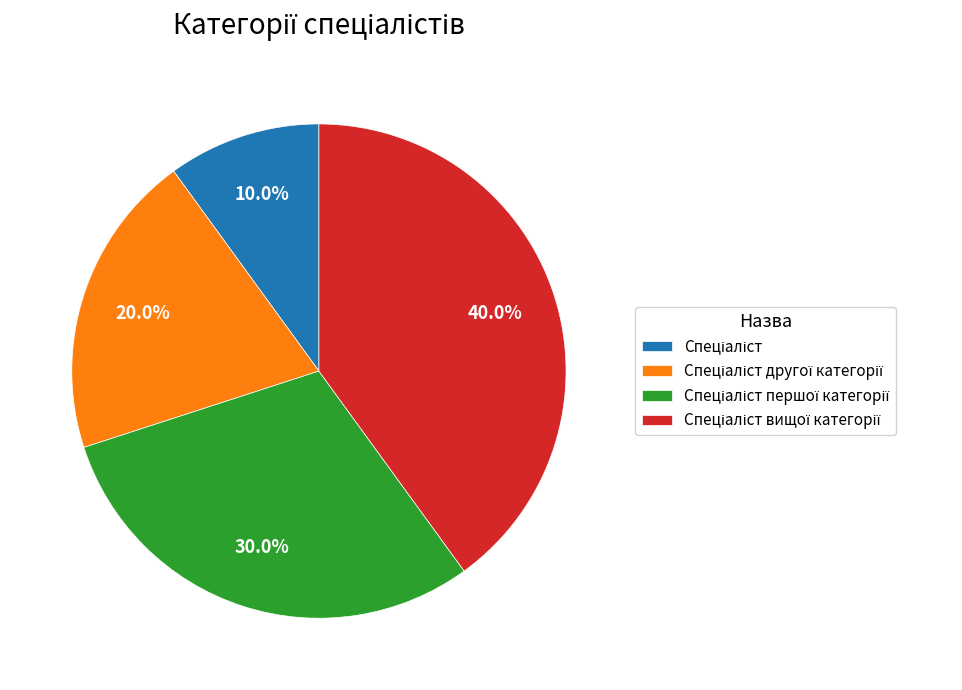

Is there a majority slice in this chart?

No